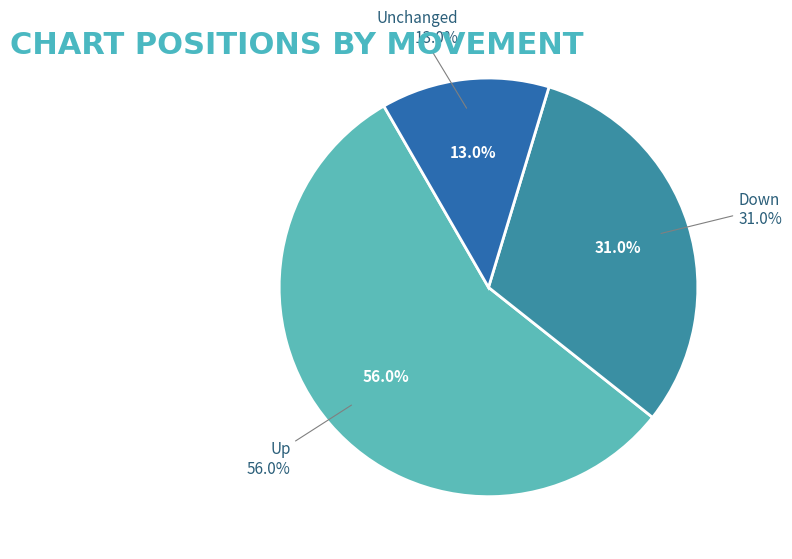

To the nearest percent, what percentage of the pie is up?

56%